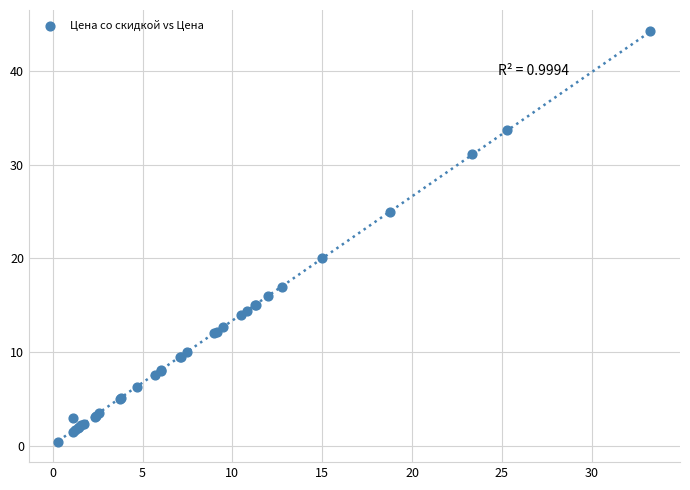

What Y value in the scatter plot is closest to 22?

20.0